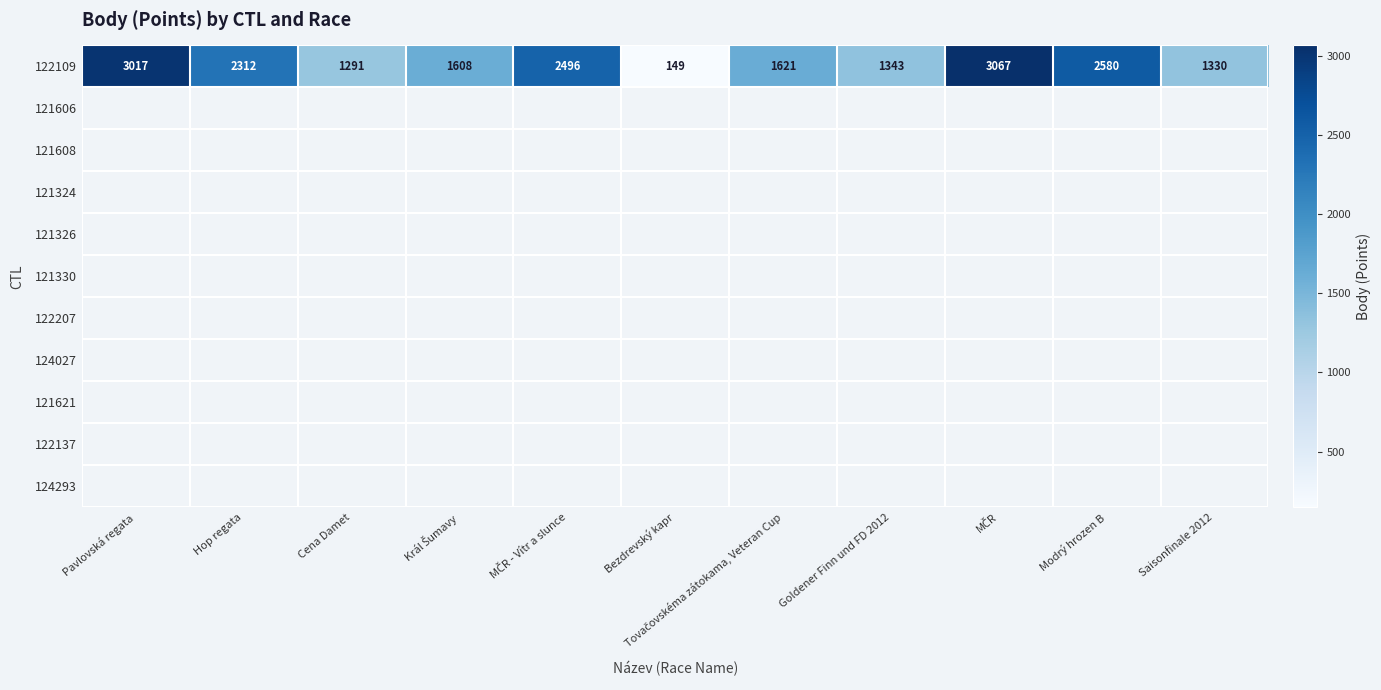

Which label corresponds to the smallest value in the chart?

Bezdrevský kapr